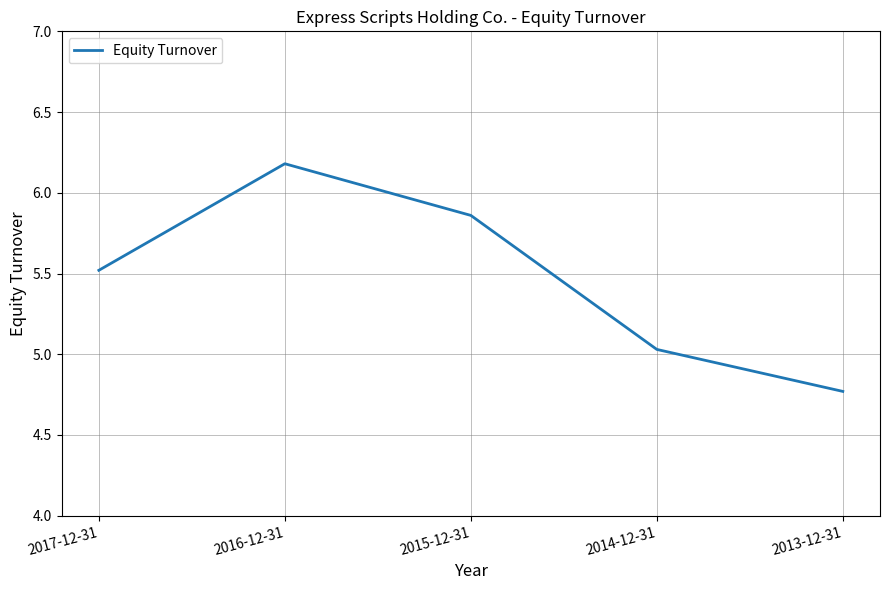

What is the maximum value shown in the chart?

6.2